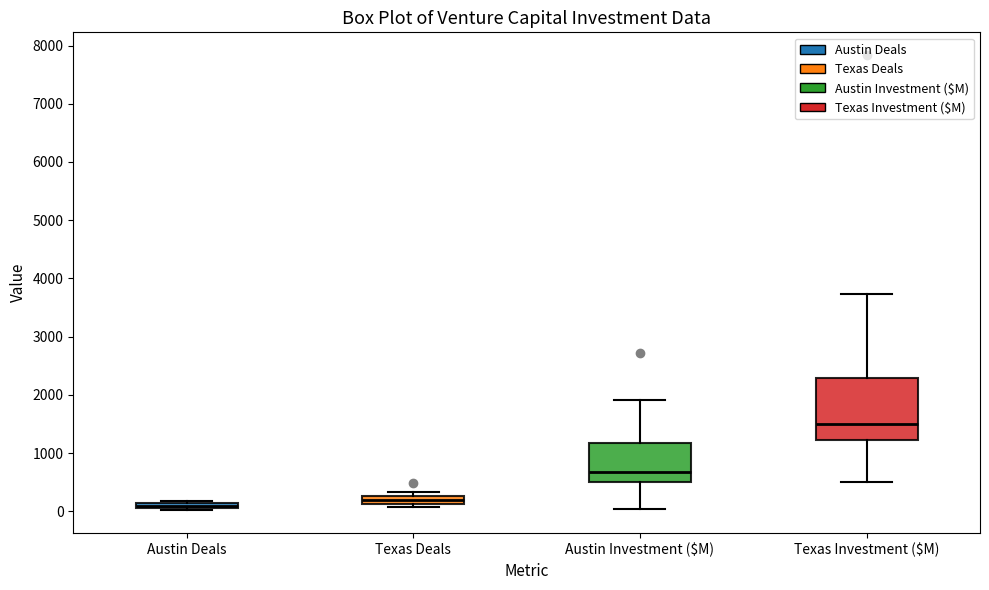

Where is the upper edge of the box for Austin Investment ($M) on the y-axis? The values are not printed on the chart, so give them approximately, as read against the axis.

1200